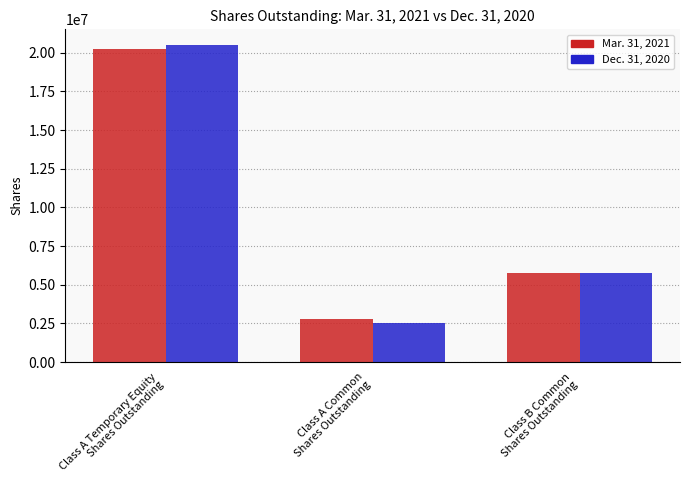

What position from the left is Class A Common
Shares Outstanding?

2